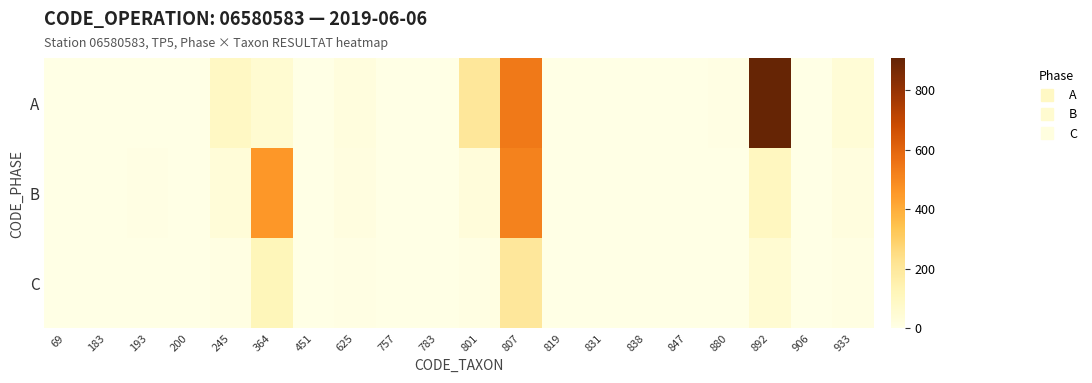

Reading left to right, transcribe all the data shown in this chart.

A: 69=0	183=2	193=0	200=0	245=91	364=54	451=1	625=22	757=1	783=0	801=205	807=540	819=3	831=0	838=0	847=1	880=4	892=906	906=0	933=40
B: 69=0	183=1	193=4	200=1	245=37	364=458	451=0	625=16	757=0	783=1	801=31	807=515	819=1	831=0	838=0	847=0	880=2	892=100	906=0	933=20
C: 69=0	183=0	193=1	200=0	245=10	364=120	451=0	625=5	757=0	783=0	801=10	807=200	819=0	831=0	838=0	847=0	880=1	892=50	906=0	933=8